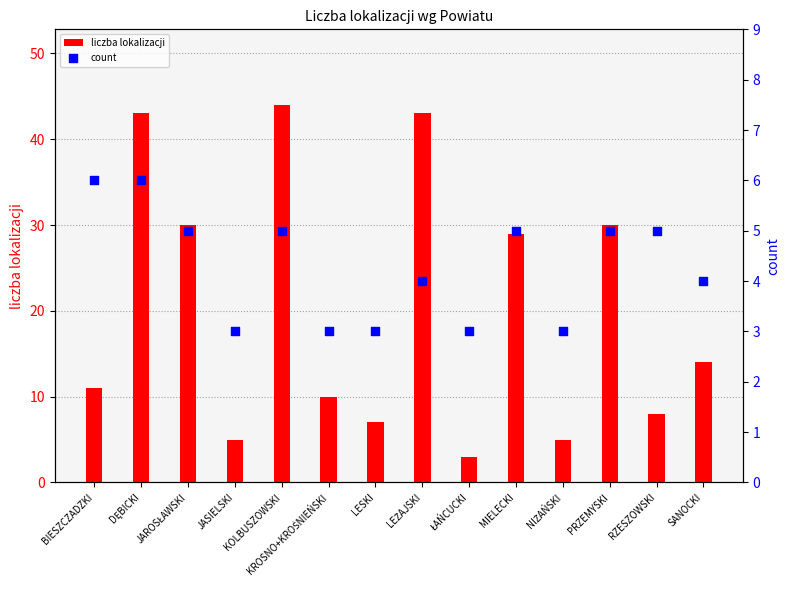

Which series has the largest total across all categories?

liczba lokalizacji